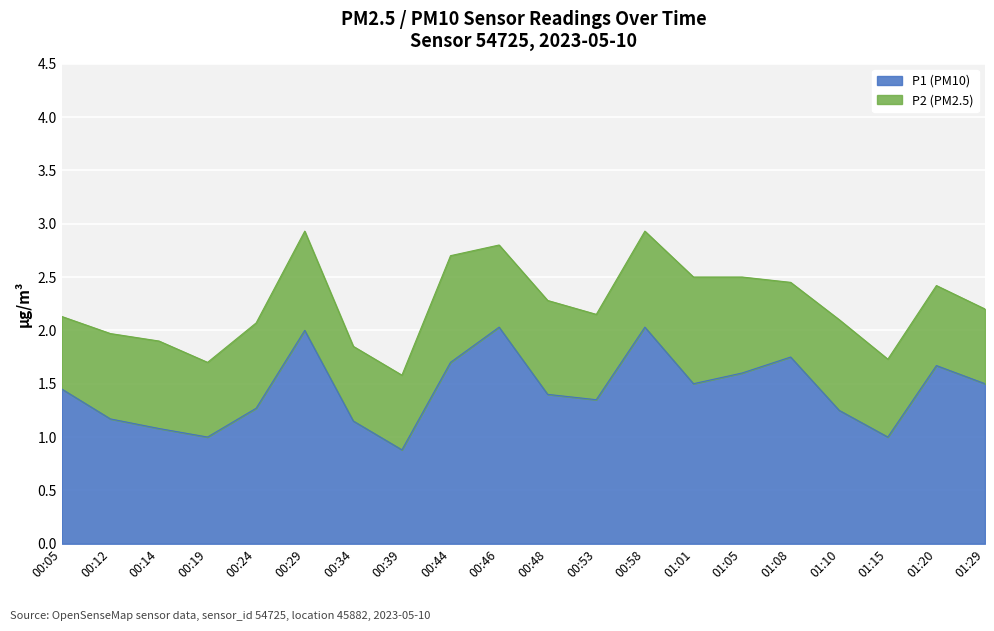

What is the difference between the maximum and minimum values?

1.1